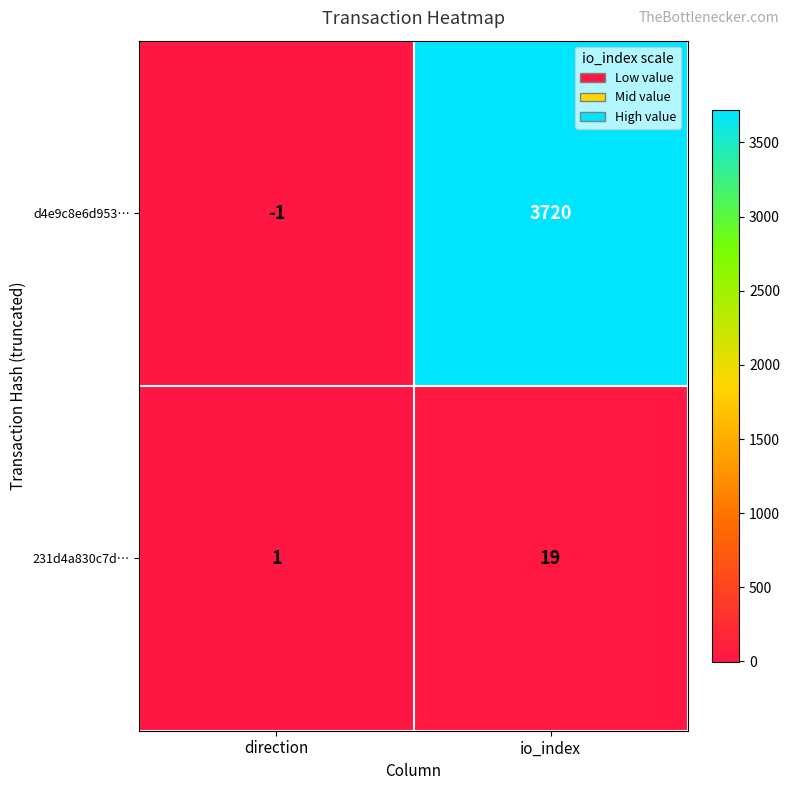

Between direction and io_index, which series saw the biggest shift?

d4e9c8e6d953…